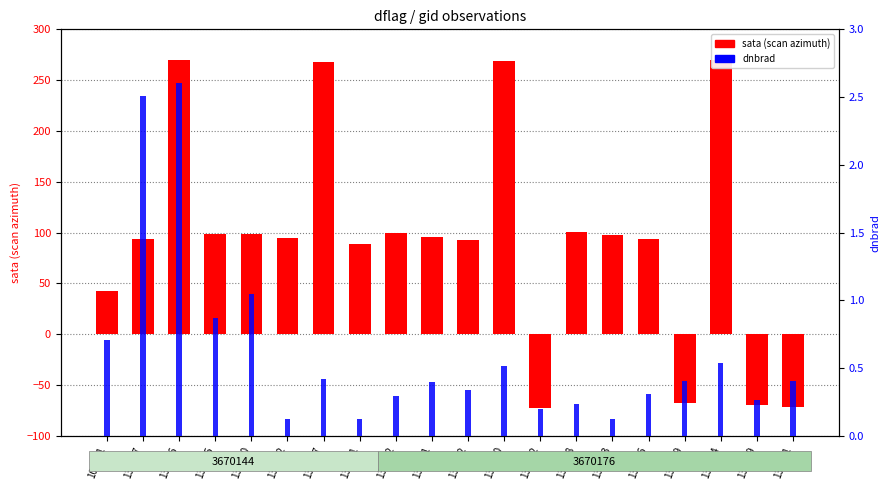

Reading left to right, what are all the values shown in this chart?

sata: 42.5	93.6	269.8	99.1	98.6	94.6	267.6	89.2	99.2	95.4	92.6	269.2	-72.2	100.1	97.2	93.4	-67.4	269.8	-70.0	-71.5
dnbrad: 0.7	2.5	2.6	0.9	1.0	0.1	0.4	0.1	0.3	0.4	0.3	0.5	0.2	0.2	0.1	0.3	0.4	0.5	0.3	0.4